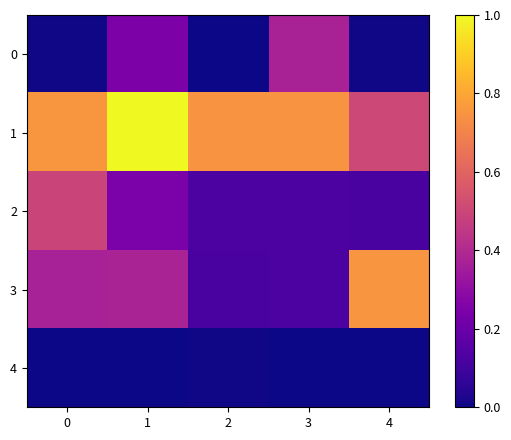

Reading left to right, what are all the values shown in this chart?

0: 0=0.0	1=0.2	2=0.0	3=0.4	4=0.0
1: 0=0.8	1=1.0	2=0.7	3=0.7	4=0.5
2: 0=0.5	1=0.2	2=0.1	3=0.1	4=0.1
3: 0=0.4	1=0.4	2=0.1	3=0.1	4=0.8
4: 0=0.0	1=0.0	2=0.0	3=0.0	4=0.0